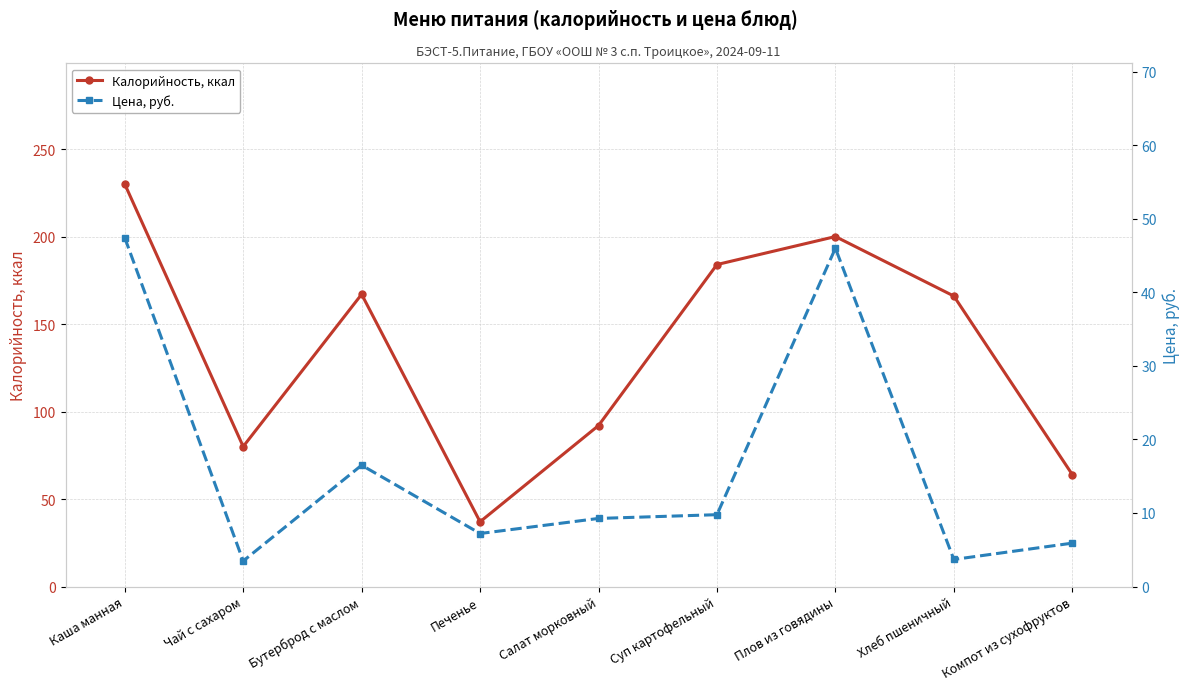

Is this an area chart (filled region under the line)?

No